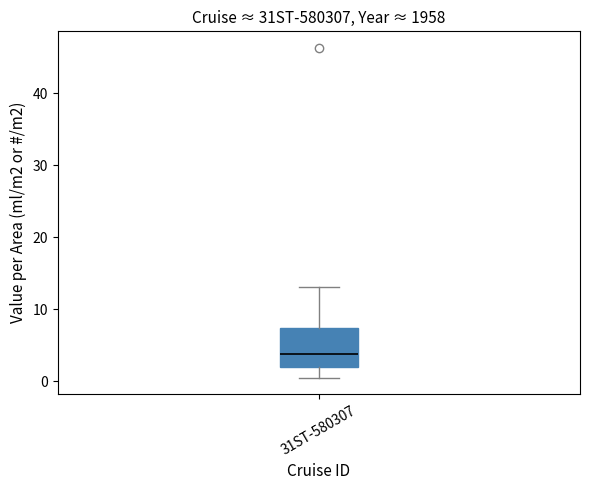

Where is the upper edge of the box for 31ST-580307 on the y-axis? The values are not printed on the chart, so give them approximately, as read against the axis.

7